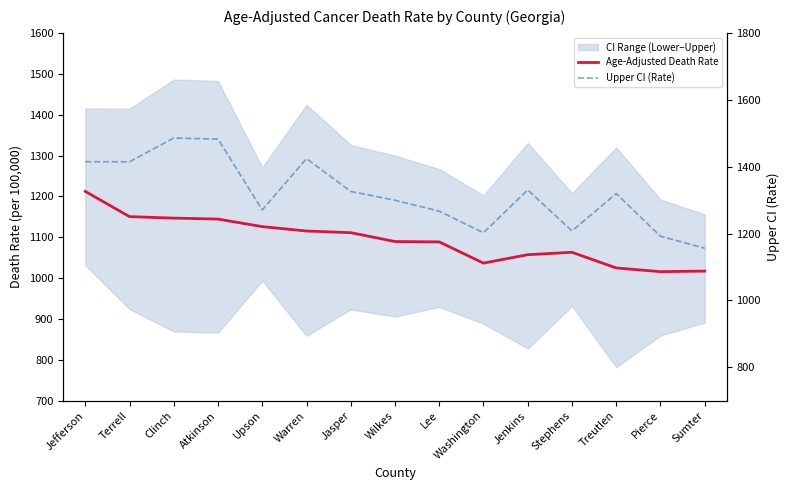

What is the total value across all series at Terrell?

2565.1